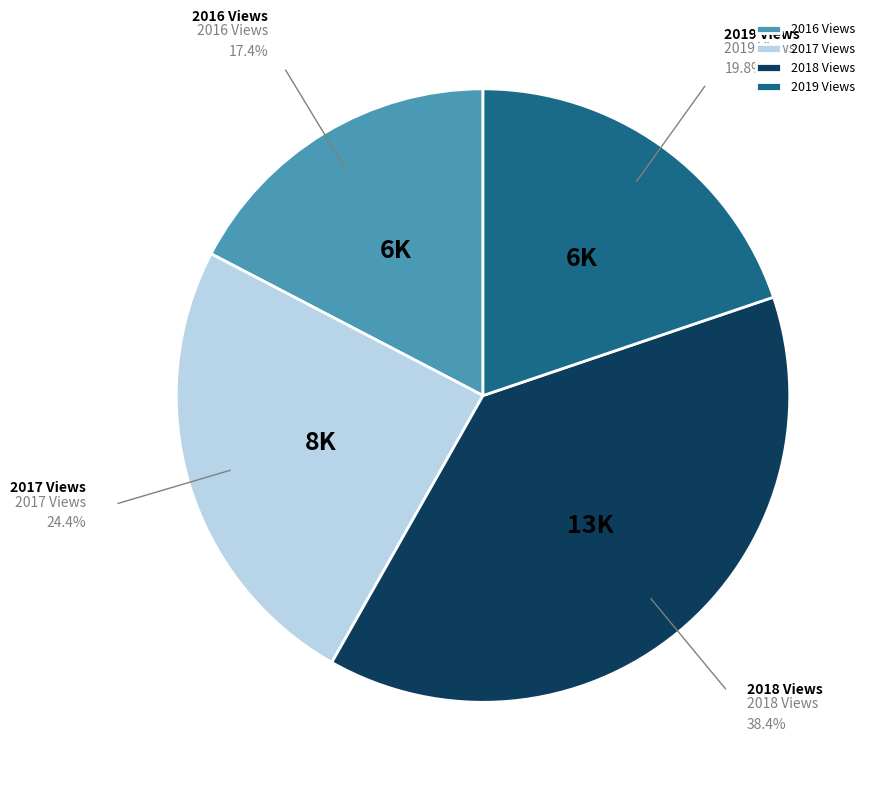

Combined, do 2017 Views and 2016 Views account for over 50%?

No